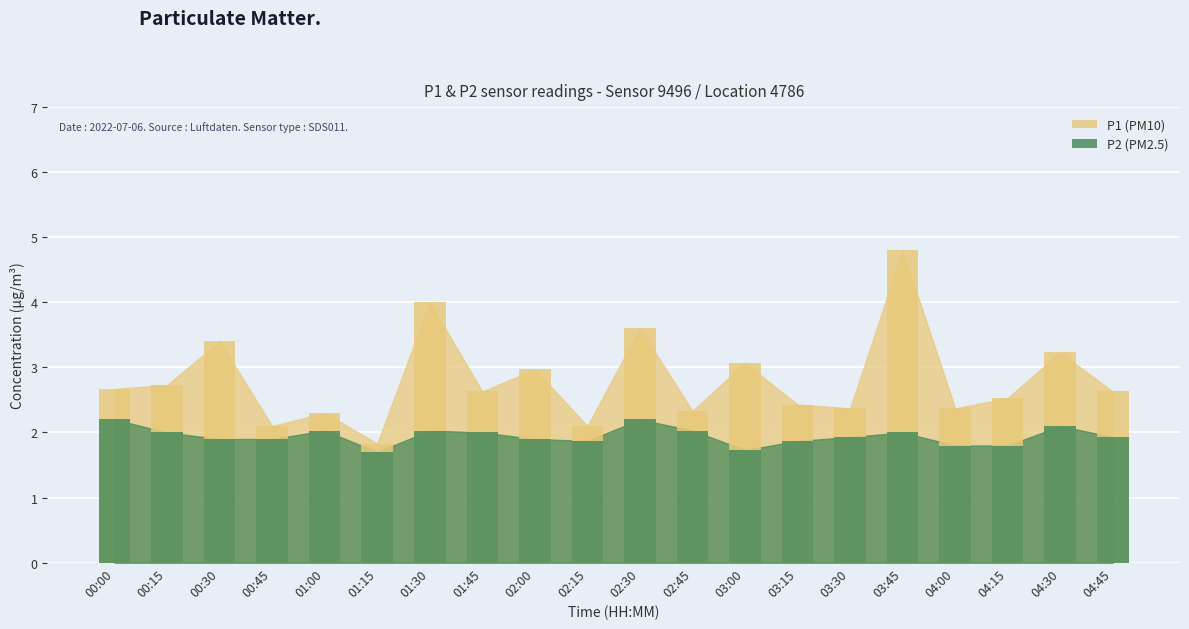

Which category has the lowest value across all series?

01:15